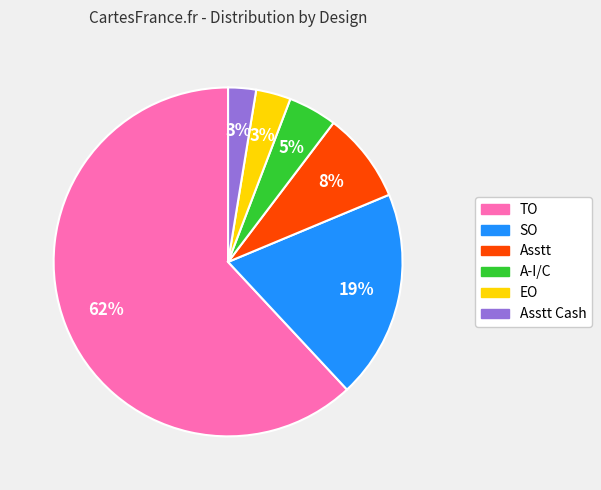

Between SO and TO, which is larger?

TO